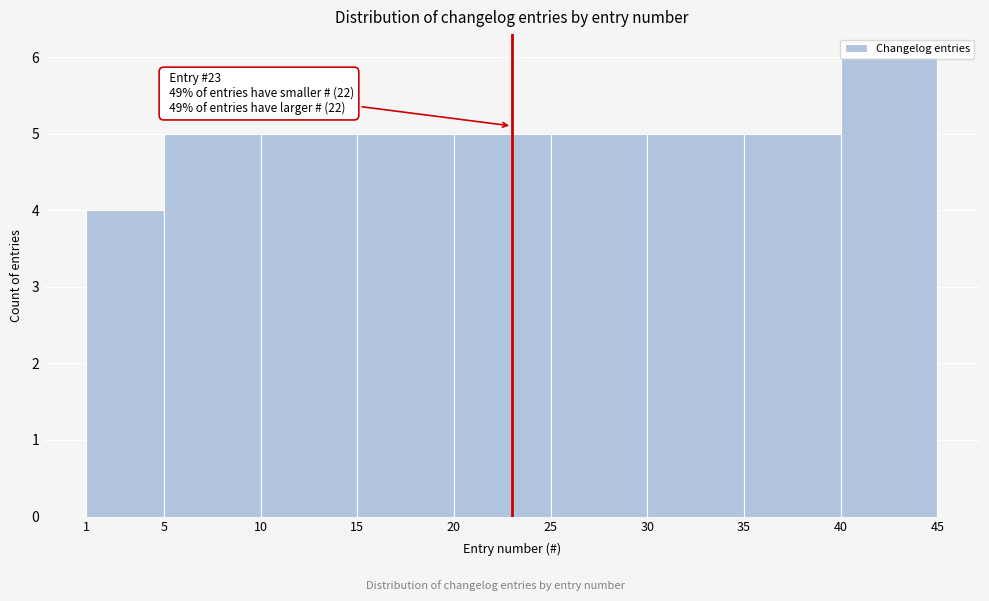

Over which range of the x-axis is the bar tallest?

40 to 45